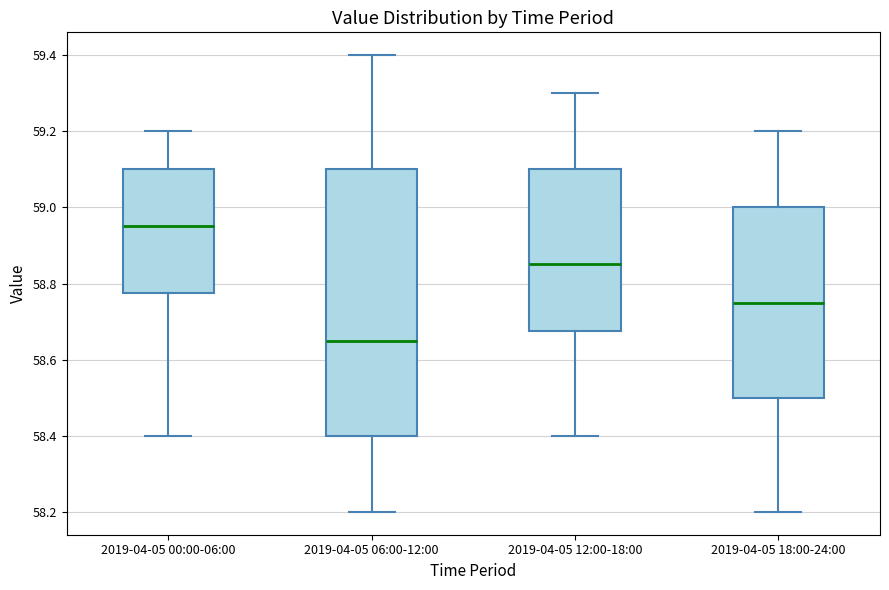

Which box is the tallest, from its lower edge to its upper edge?

2019-04-05 06:00-12:00